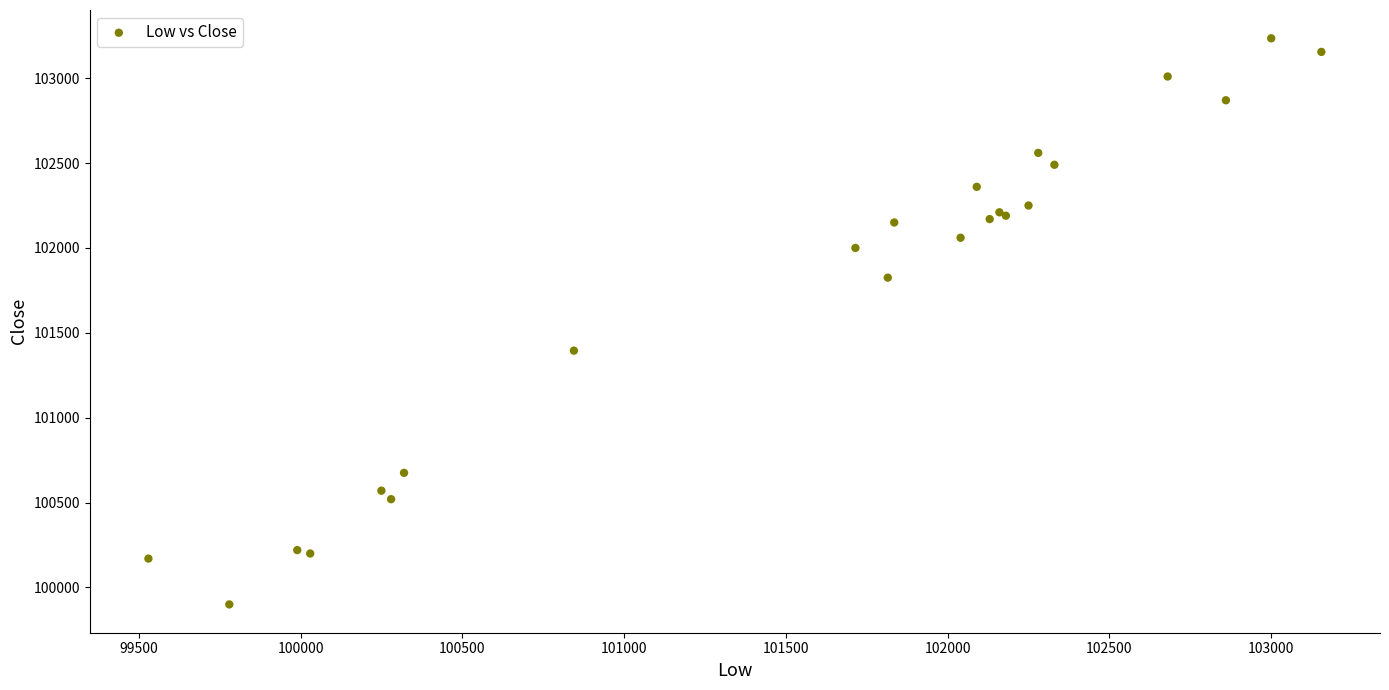

What Y value in the scatter plot is closest to 101567?

101395